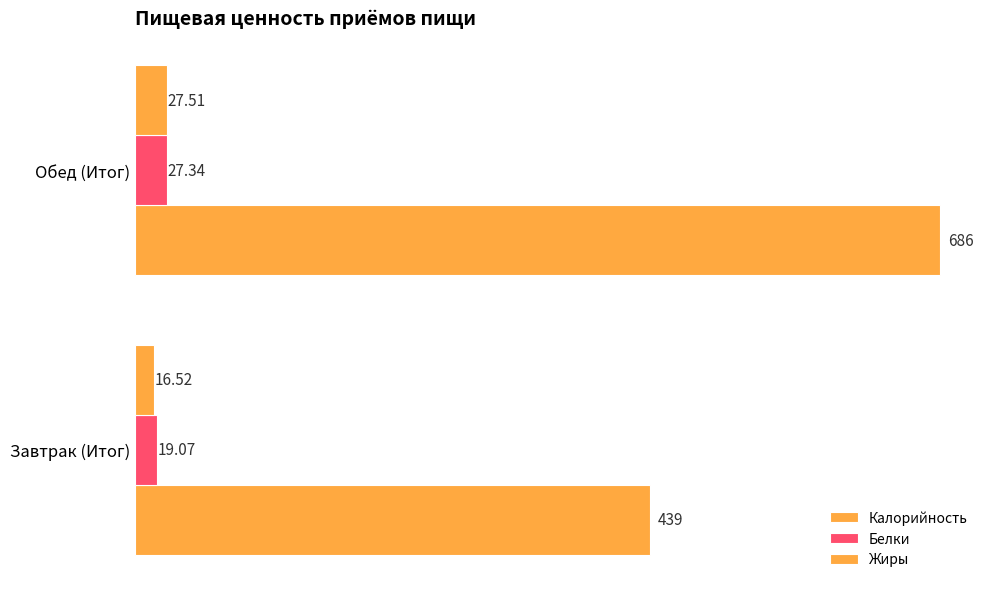

Which series has the largest total across all categories?

Калорийность